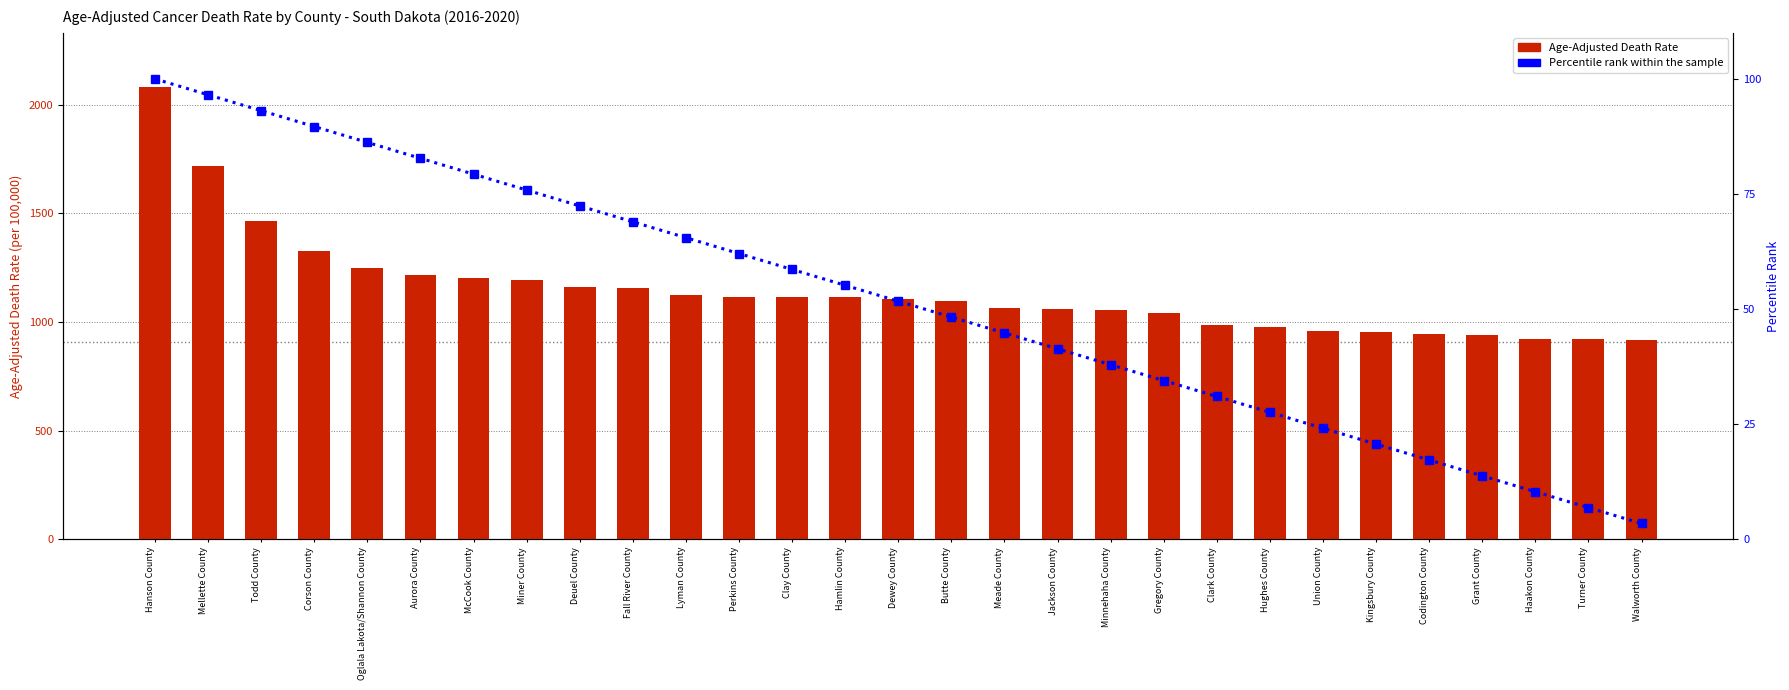

Between Hamlin County and Clark County, which series saw the biggest shift?

Age-Adjusted Death Rate